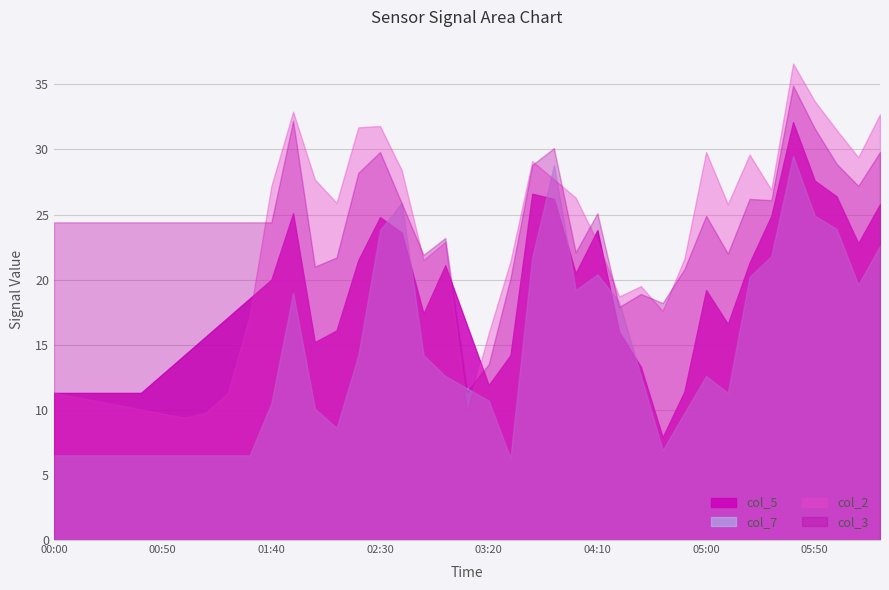

Rank the series by their maximum value, from highest to lowest.

col_2, col_3, col_5, col_7